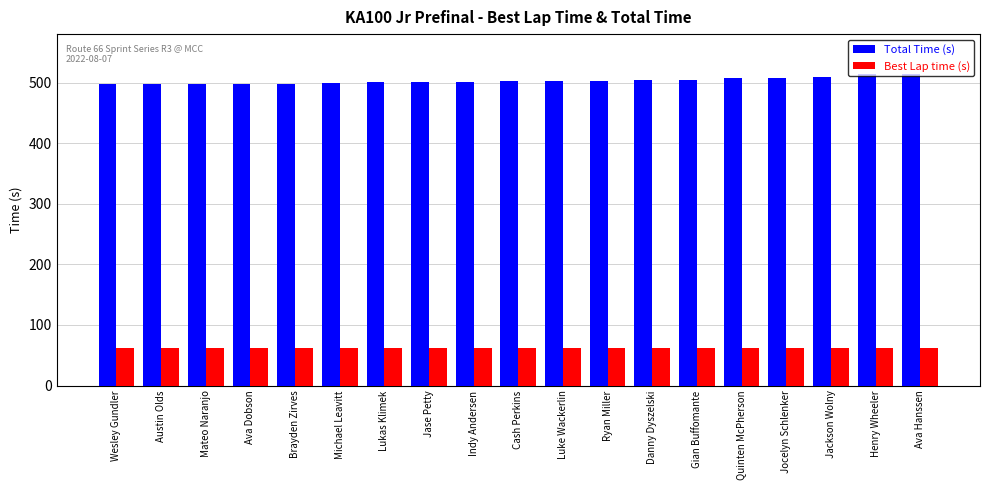

The value of Total Time (s) at Ryan Miller is 503.2. True or false?

True